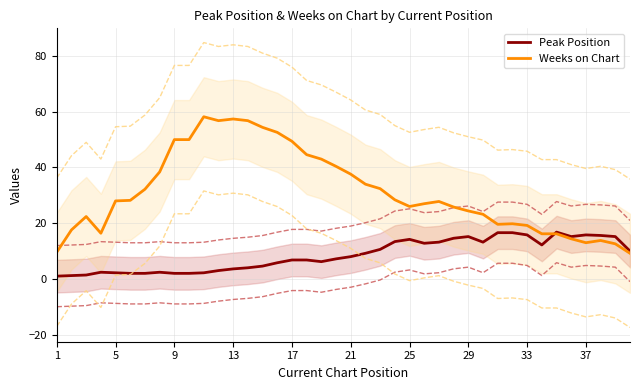

Between 25 and 31, which is larger?

31